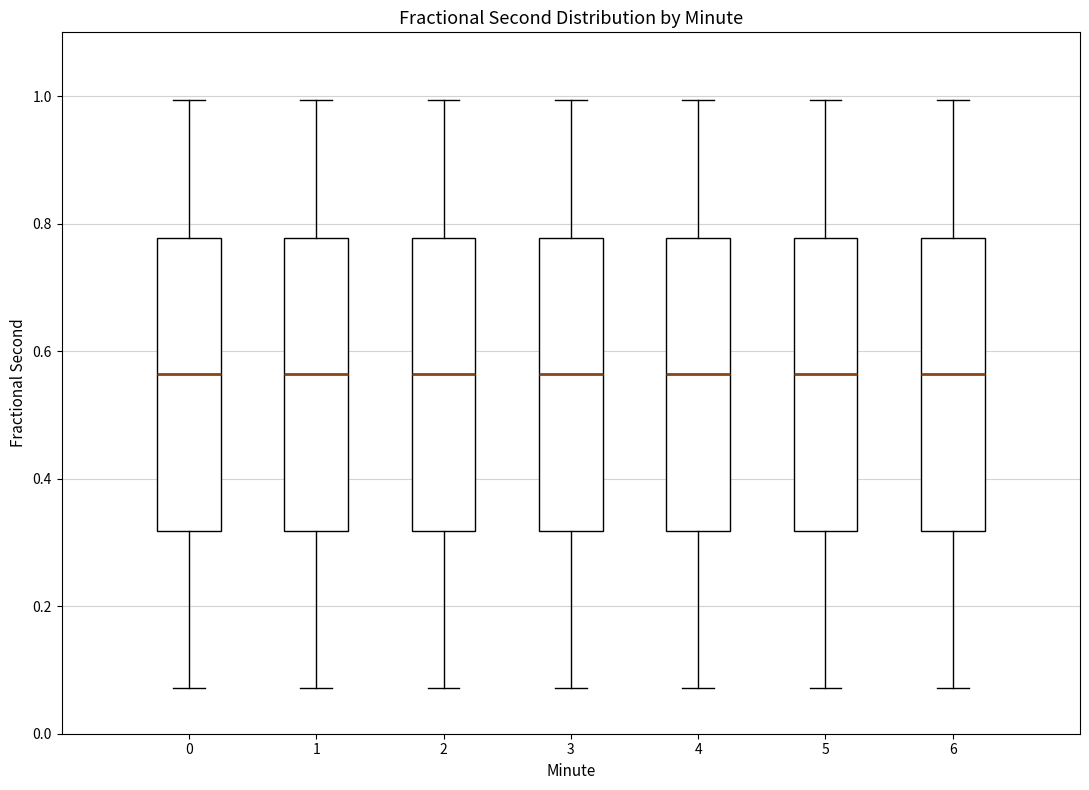

Reading left to right, read every box against the y-axis: the position of its median line, the range the box covers, and the ends of its whiskers. The values are not printed on the chart, so give them approximately, as read against the axis.

0: median 0.56, box 0.32 to 0.78, whiskers 0.08 to 1.00
1: median 0.56, box 0.32 to 0.78, whiskers 0.08 to 1.00
2: median 0.56, box 0.32 to 0.78, whiskers 0.08 to 1.00
3: median 0.56, box 0.32 to 0.78, whiskers 0.08 to 1.00
4: median 0.56, box 0.32 to 0.78, whiskers 0.08 to 1.00
5: median 0.56, box 0.32 to 0.78, whiskers 0.08 to 1.00
6: median 0.56, box 0.32 to 0.78, whiskers 0.08 to 1.00